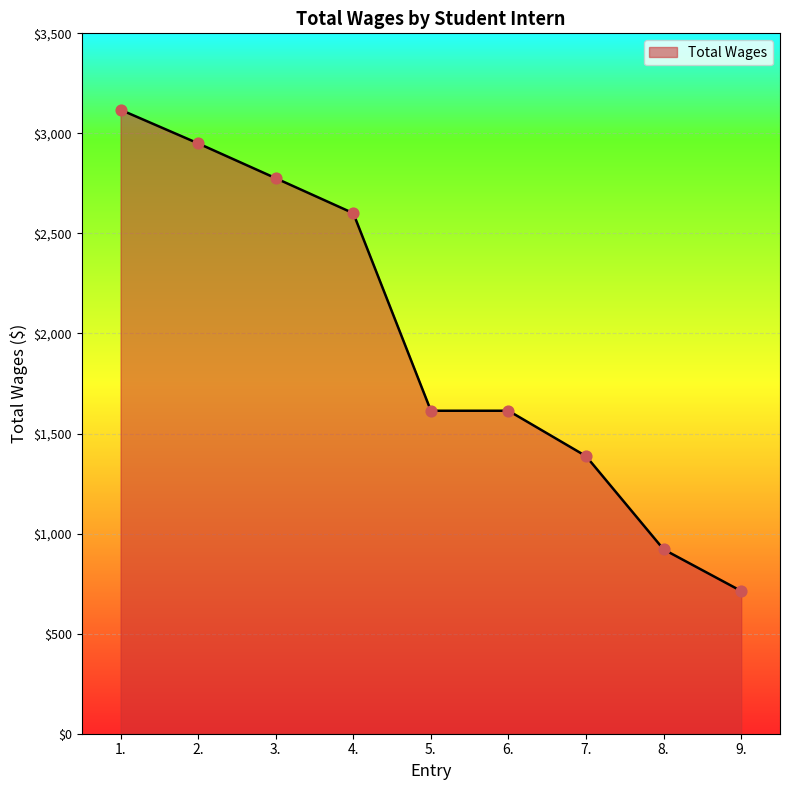

Approximately how many times larger is the value at 8. compared to 5.?

0.6